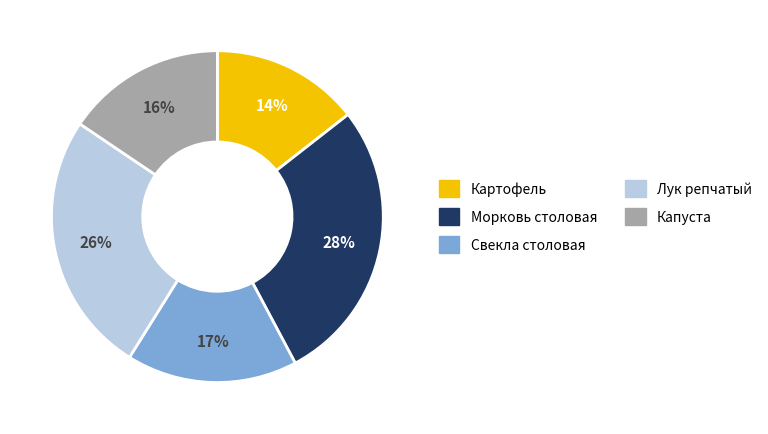

How many slices are in this pie chart?

5